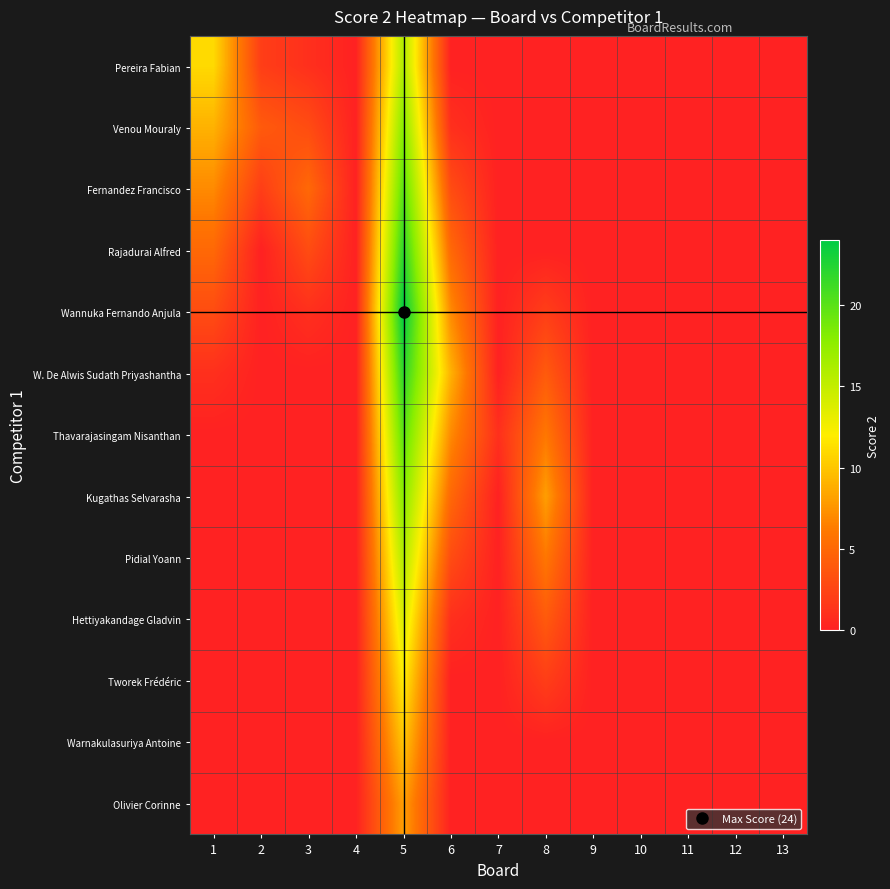

How many categories are shown in the chart?

13